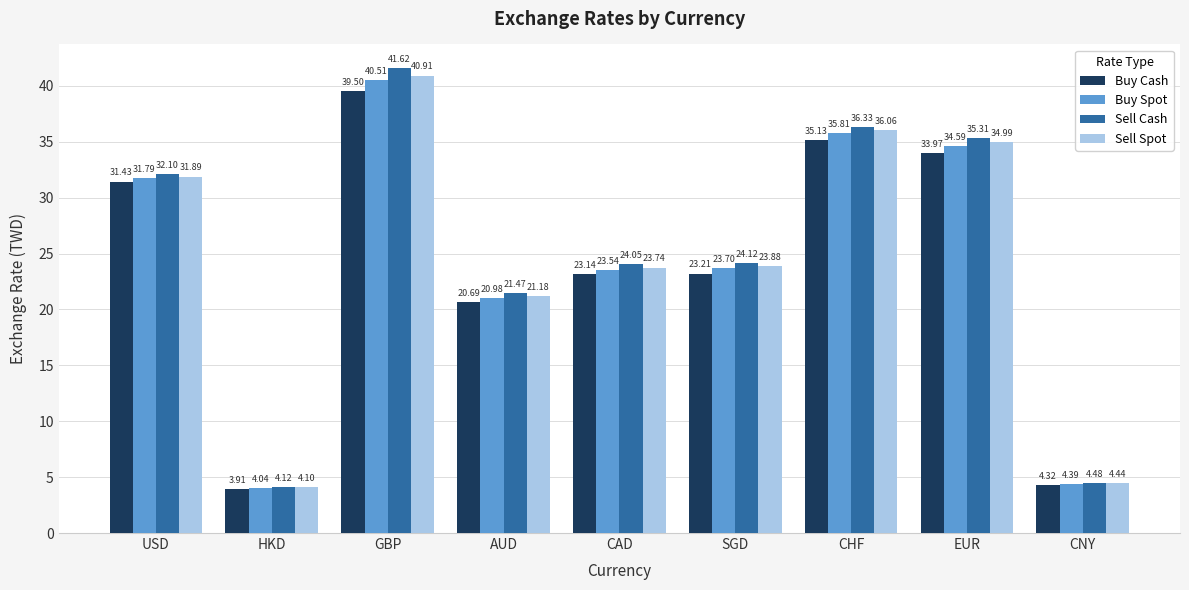

How many data points in Buy Cash are above 23?

6